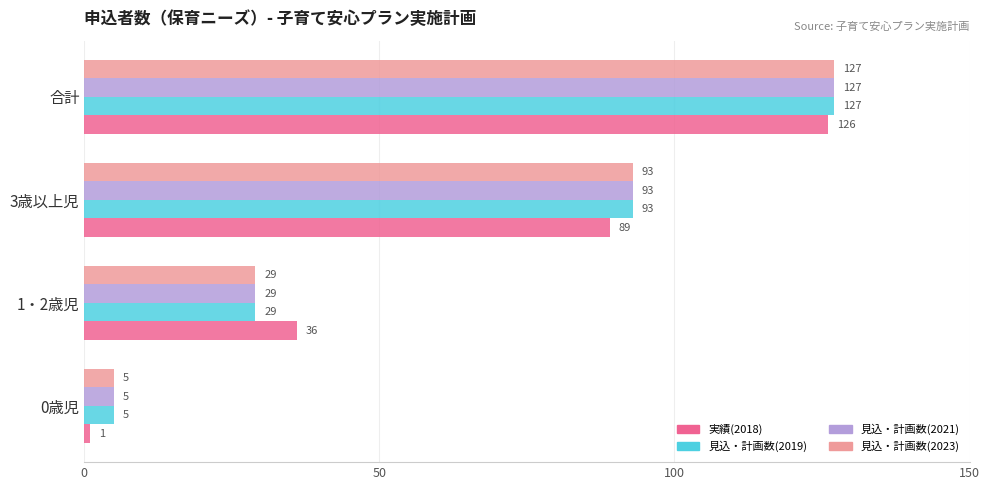

The 実績(2018) series shows 36 at 1・2歳児. True or false?

True